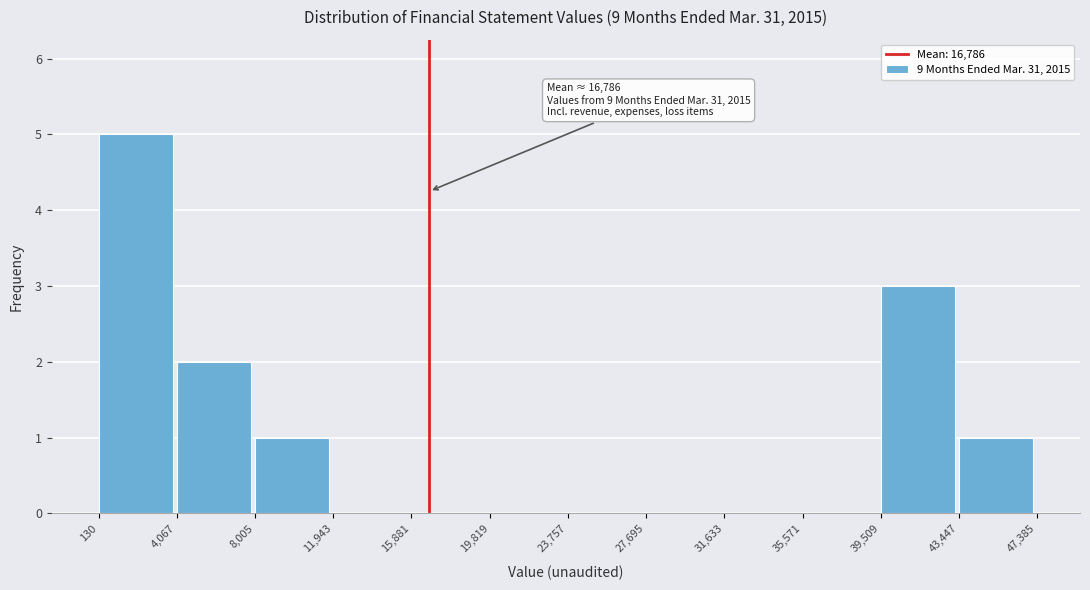

Which range on the x-axis has the tallest bar?

130 to 4,067